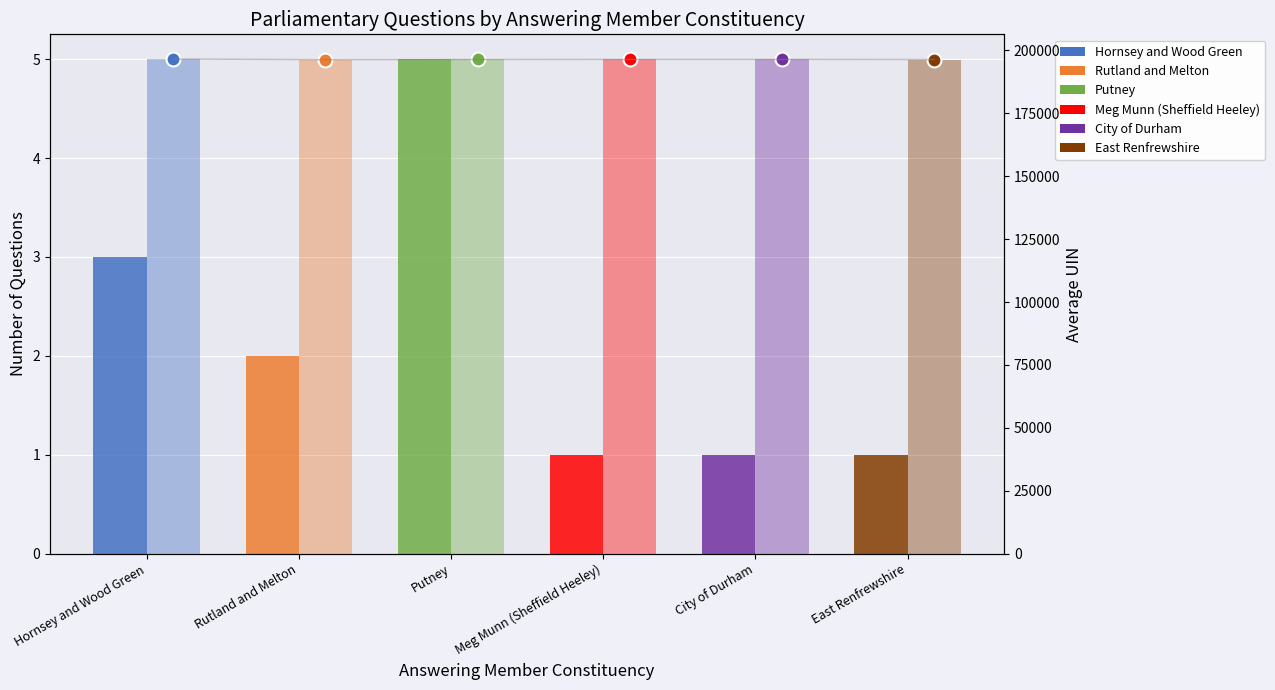

At which category does the chart reach its peak across all series?

Putney